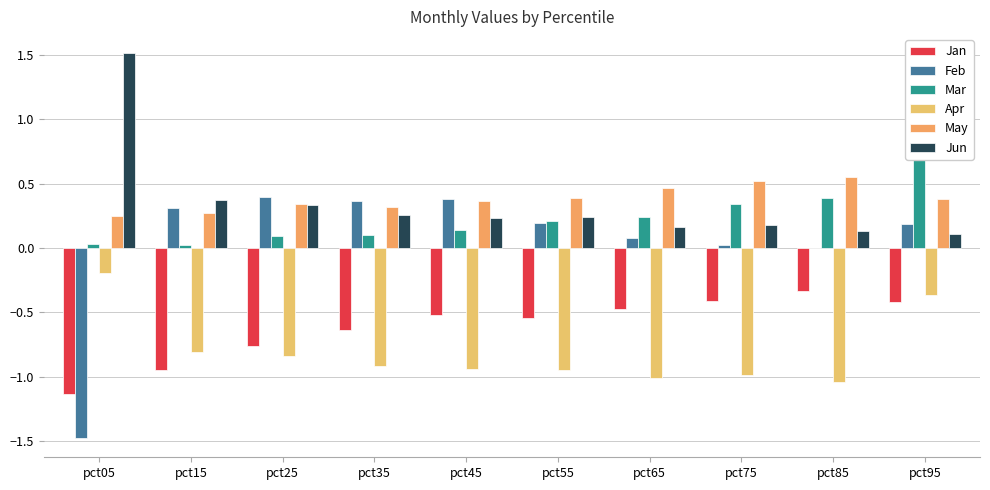

Rank the series at pct35 from highest to lowest value.

Feb, May, Jun, Mar, Jan, Apr